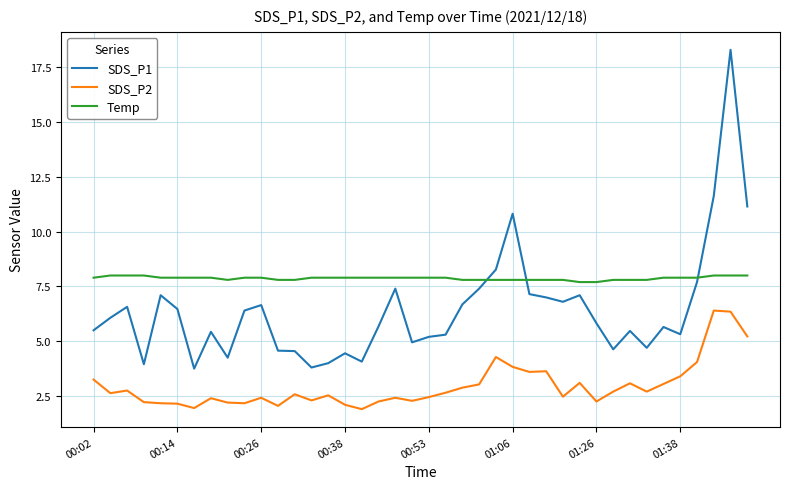

Which series has the largest total across all categories?

Temp